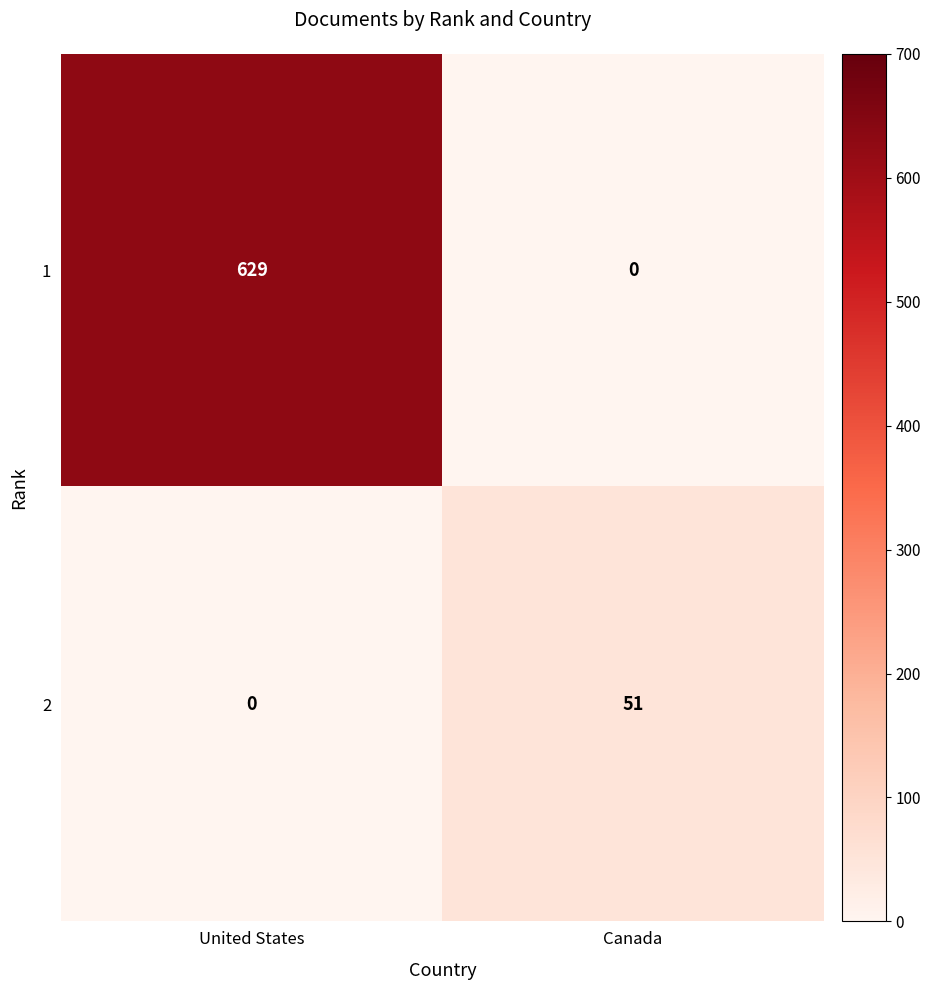

List the labels in order of 2 value, largest first.

Canada, United States